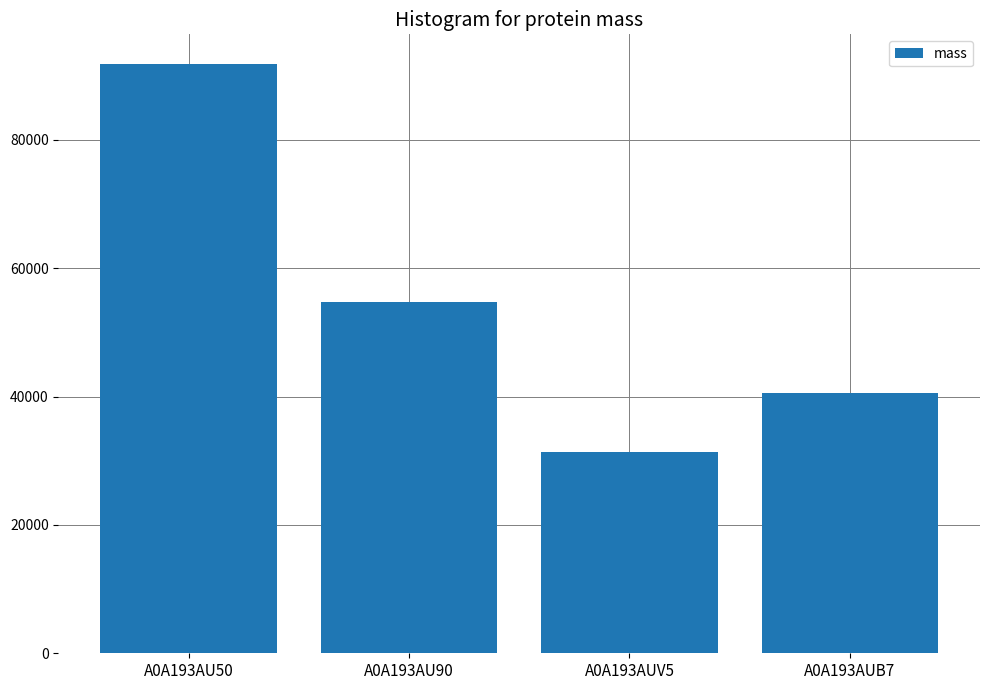

Reading left to right, transcribe all the data shown in this chart.

A0A193AU50=91857.0	A0A193AU90=54745.2	A0A193AUV5=31367.4	A0A193AUB7=40630.9